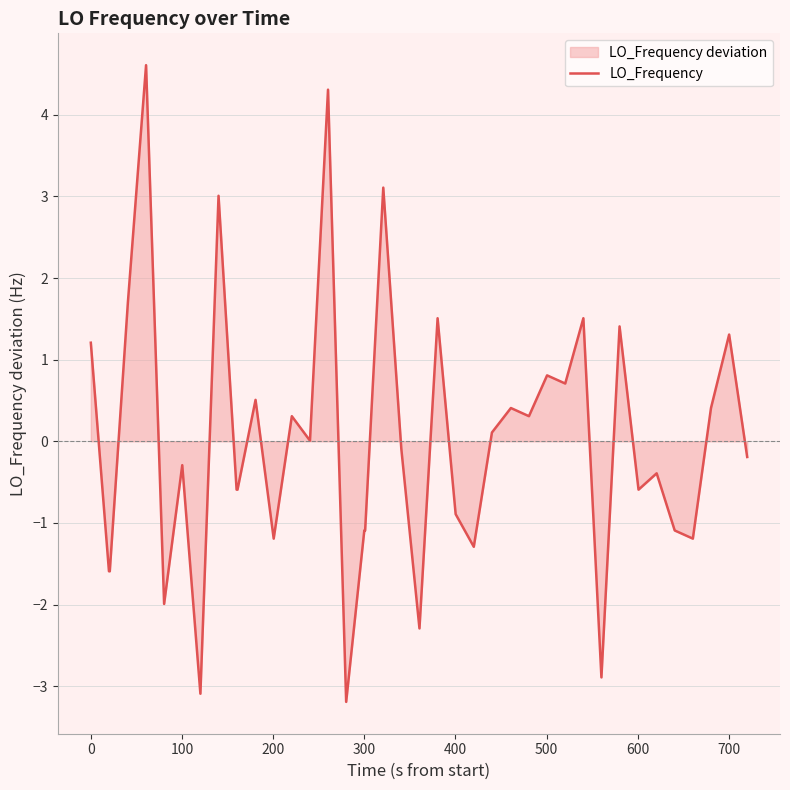

What is the minimum value shown in the chart?

-3.2